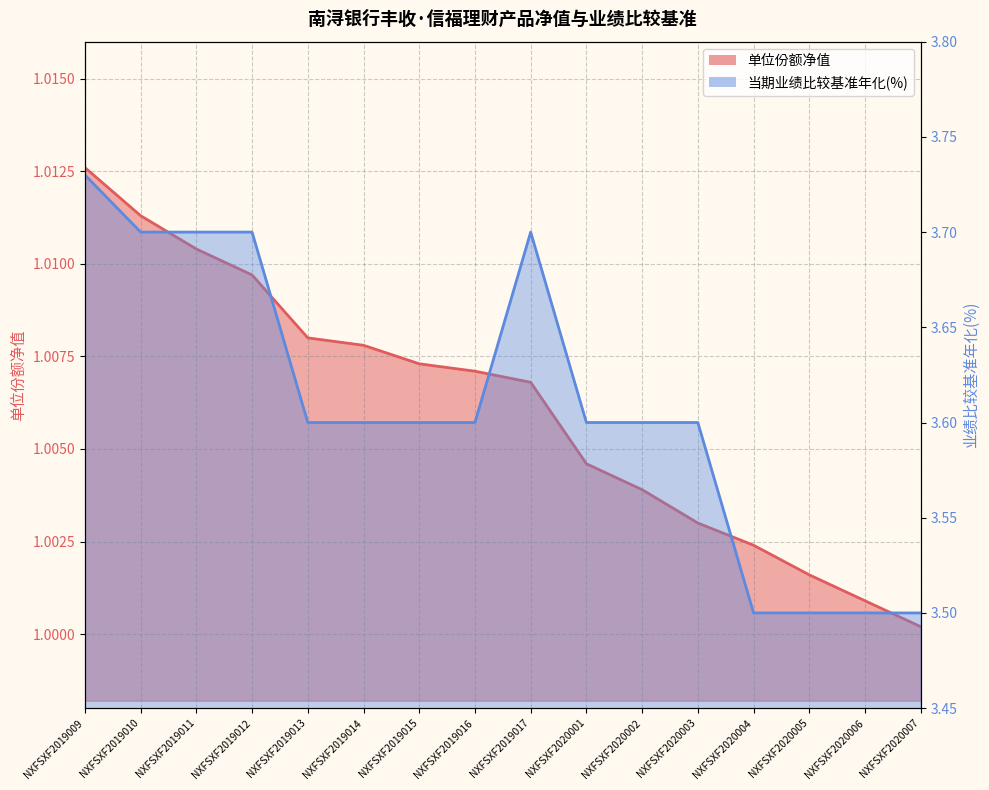

True or false: 单位份额净值 and 当期业绩比较基准年化(%) intersect in this chart.

False